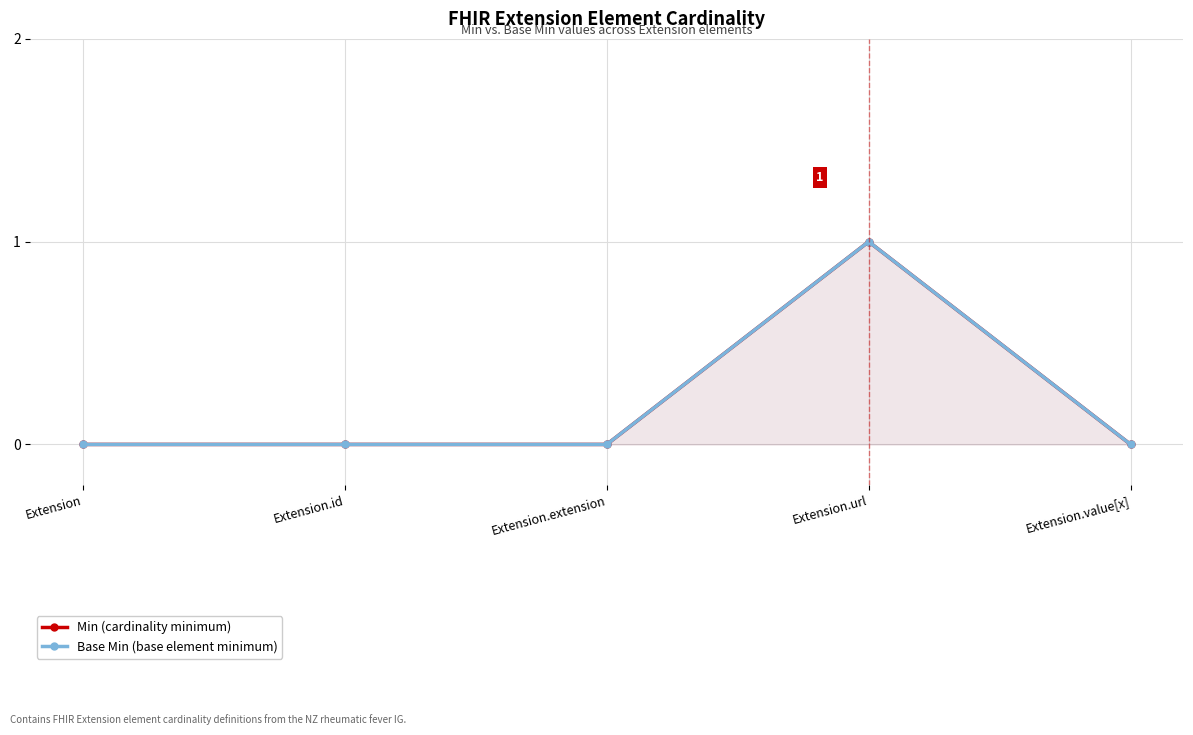

True or false: Base Min (base element minimum) and Min (cardinality minimum) cross at least once.

False